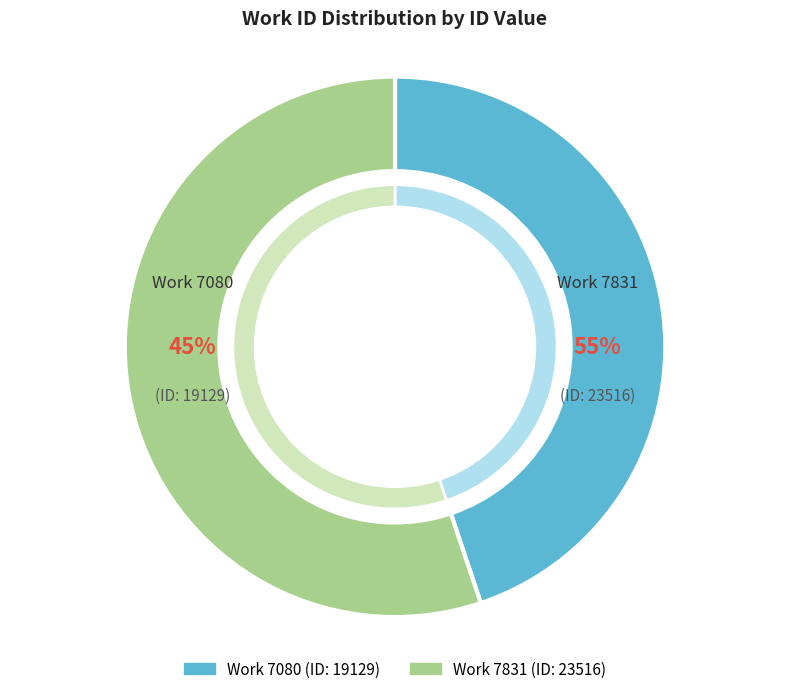

Is the sum of 7080 and 7831 greater than half?

Yes